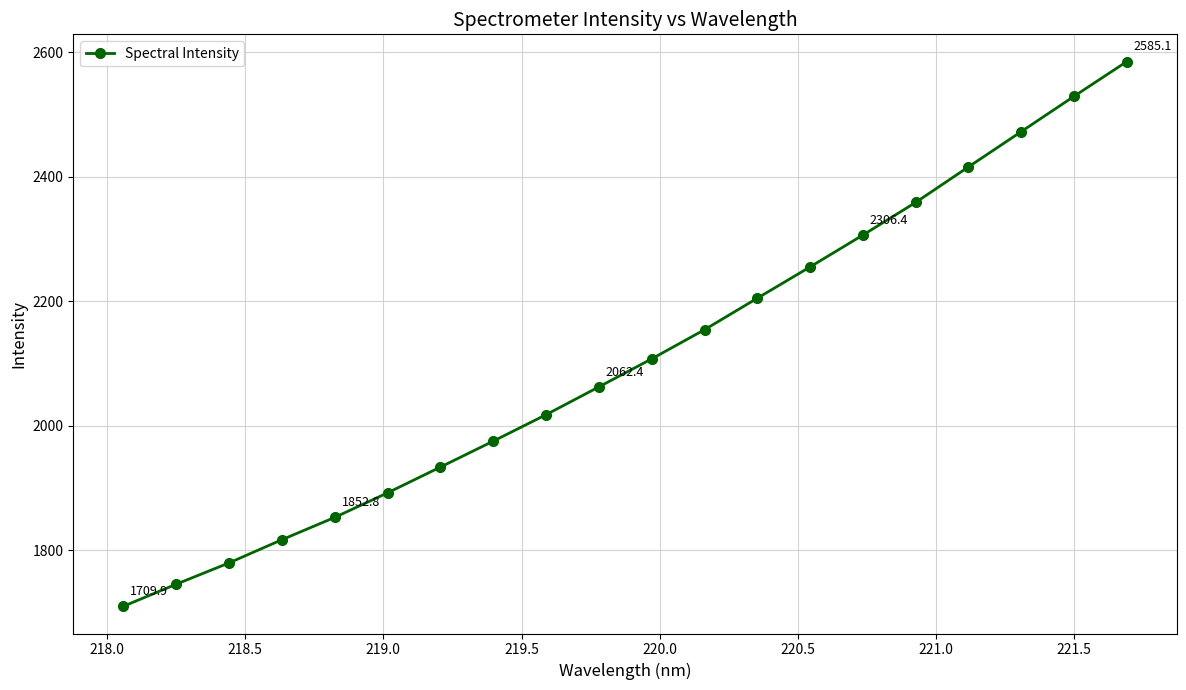

What is the greatest value displayed?

2585.1